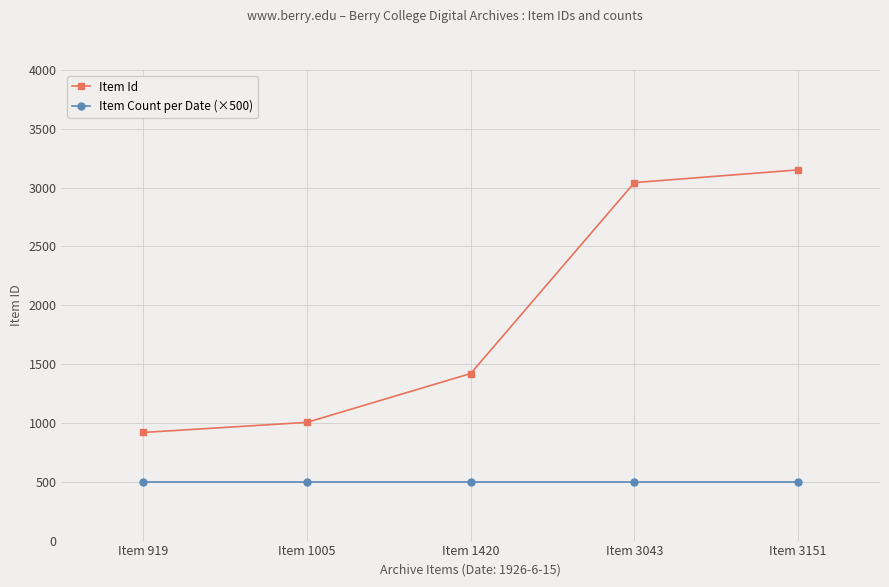

What are all the series names shown in the legend?

Item Id, Item Count per Date (×500)